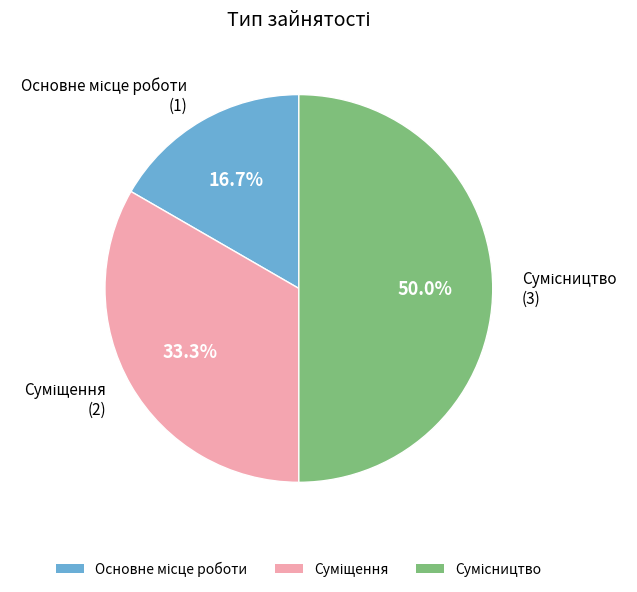

To the nearest percent, what is the difference between the Суміщення and Сумісництво slice percentages?

17%